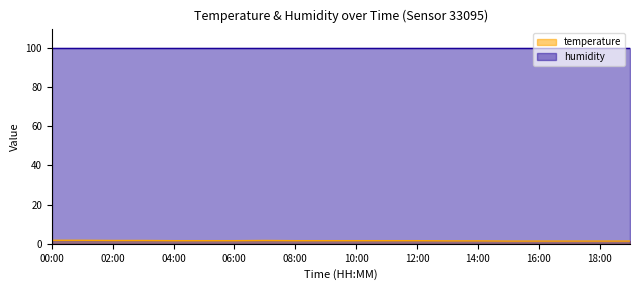

What position from the left is 02:00?

3